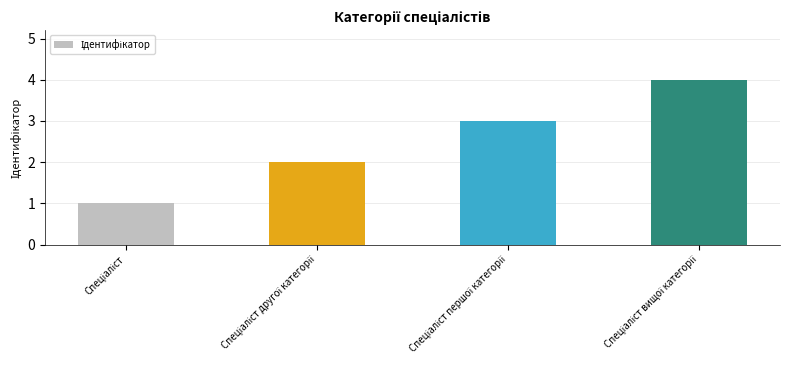

What is the sum of all values?

10